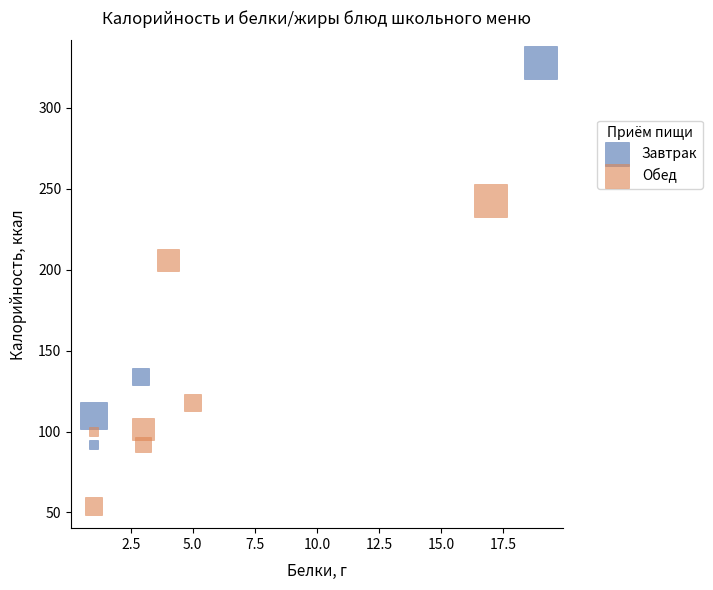

Which series has the widest spread of Y values?

Завтрак